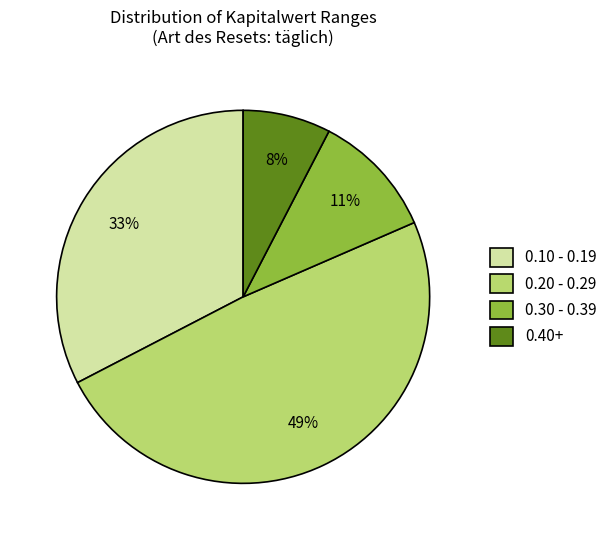

Is there a majority slice in this chart?

No